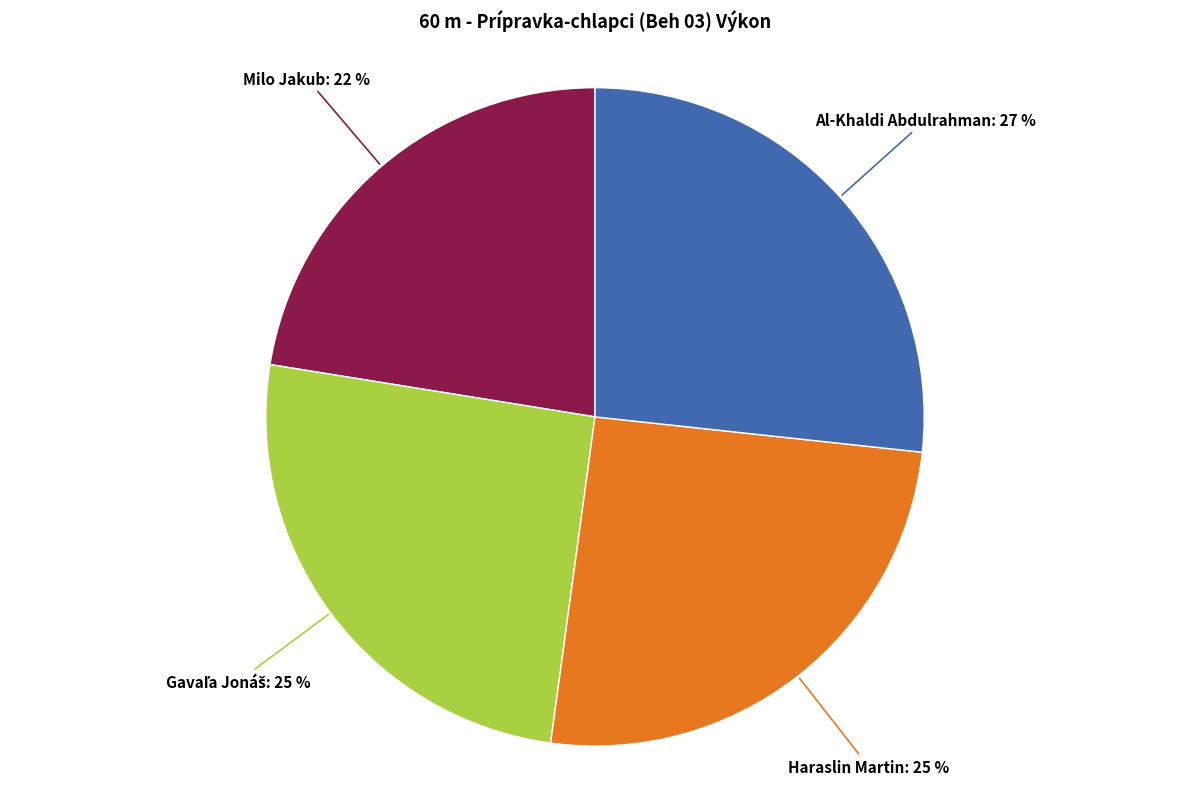

Is it true that Milo Jakub is 22% of the pie?

True